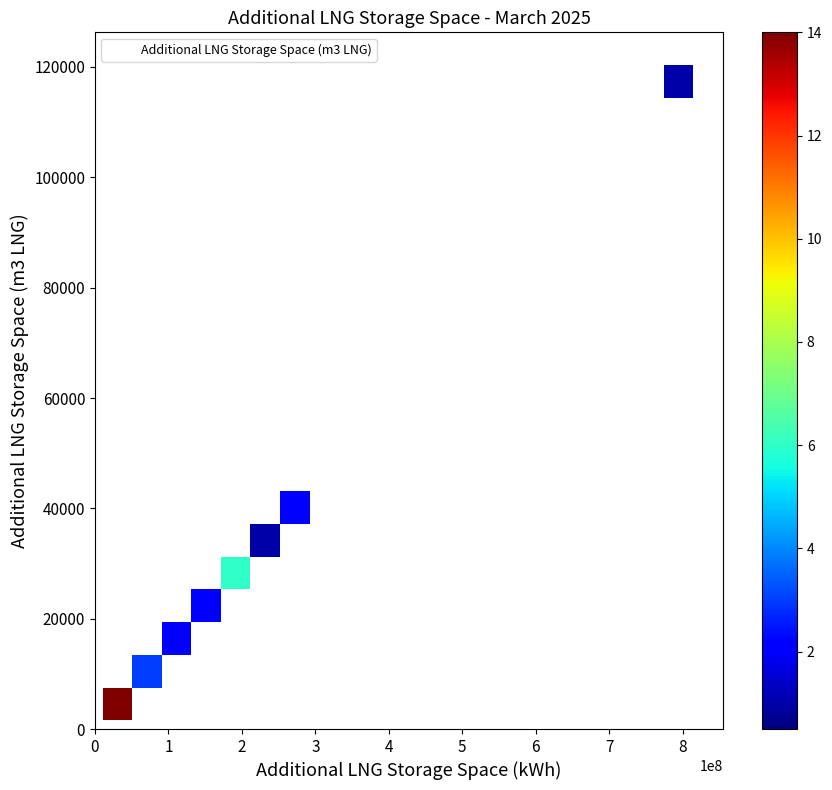

What Y value in the scatter plot is closest to 60954?

41476